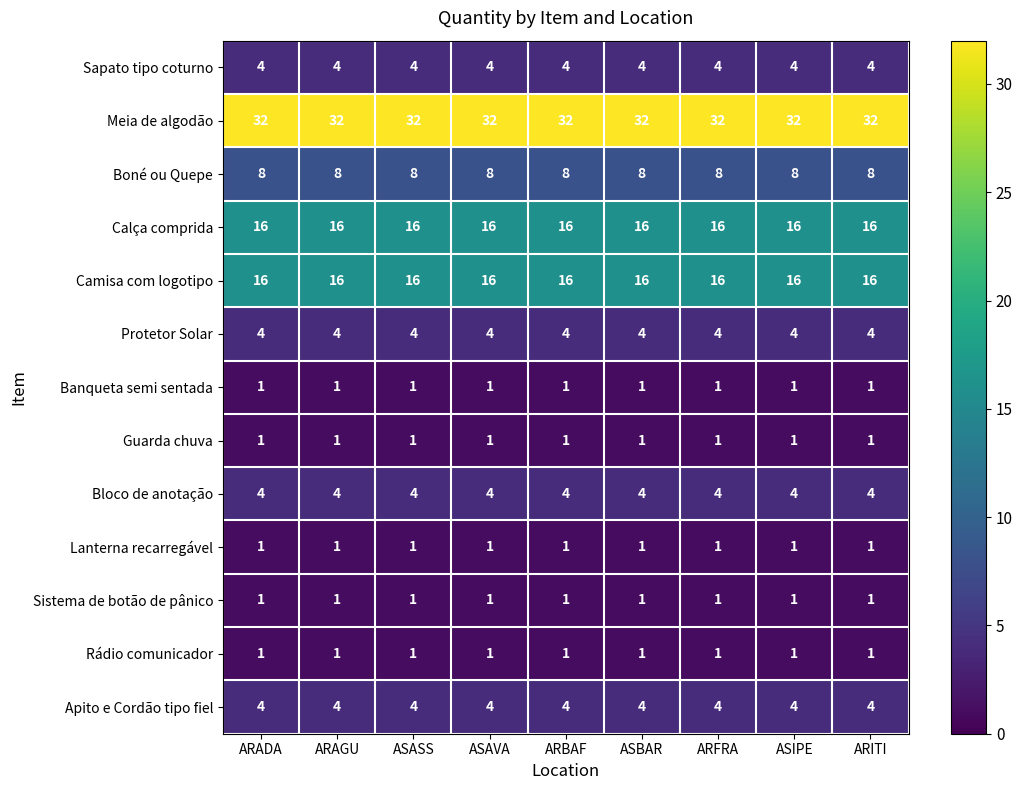

What is the total value across all series at ARFRA?

93